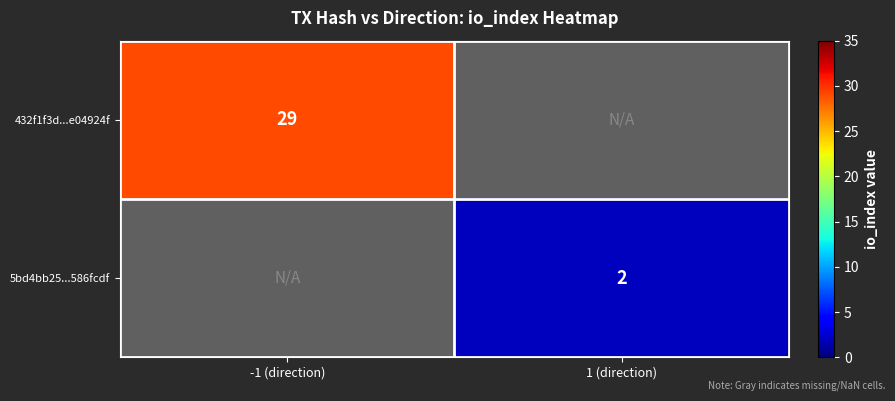

Which label corresponds to the smallest value in the chart?

1 (direction)